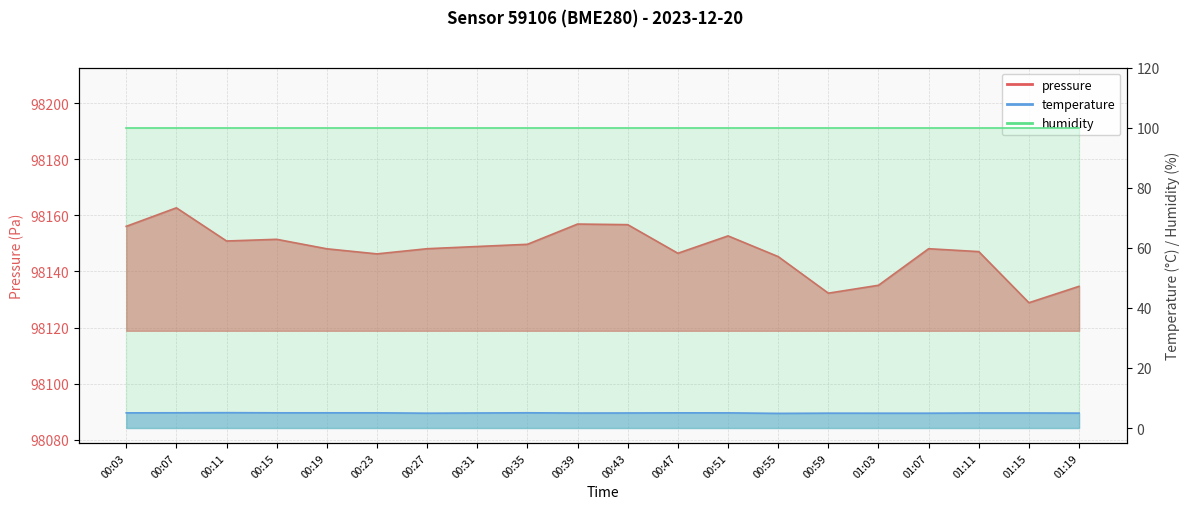

At which label does temperature reach its peak?

00:11